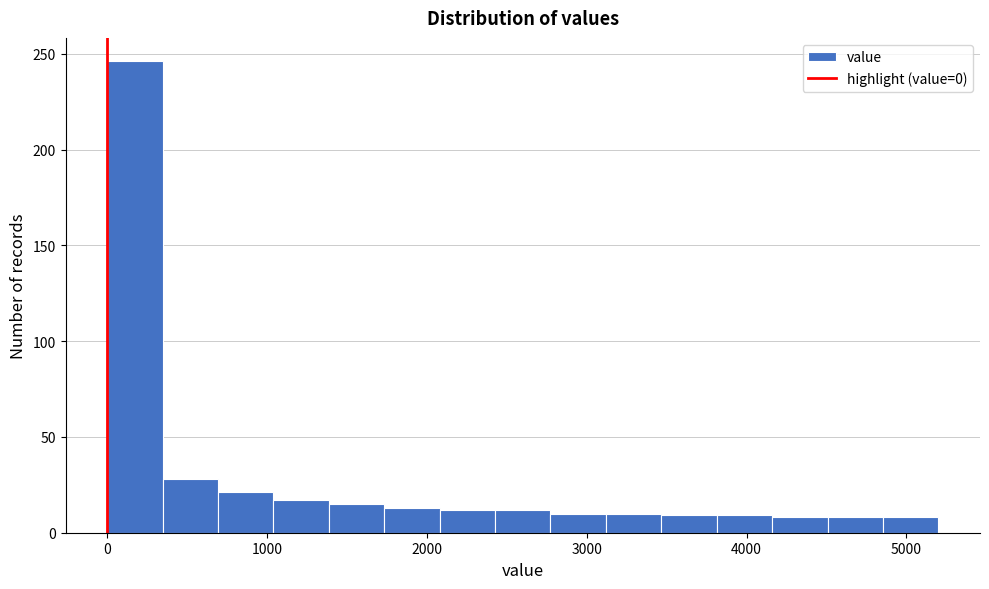

Around what value on the x-axis is the tallest bar? Give the approximate position of its centre, as read against the axis.

200